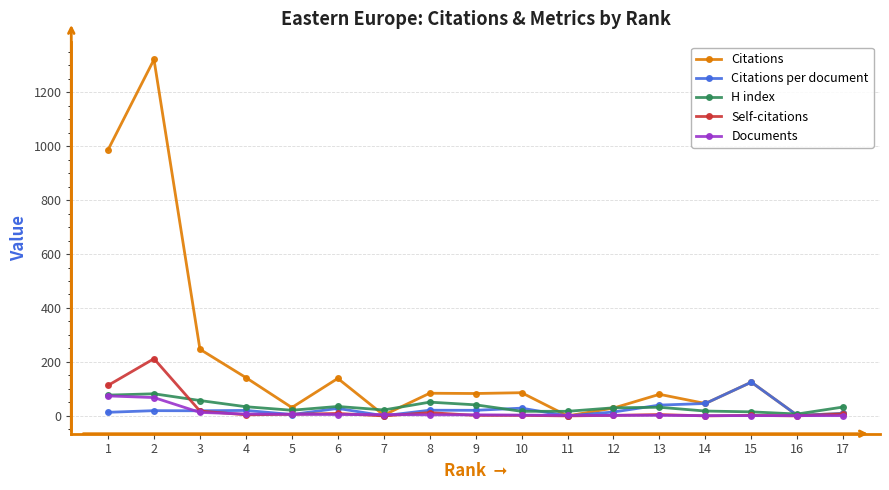

The value of Citations per document at 11 is 0.0. True or false?

True